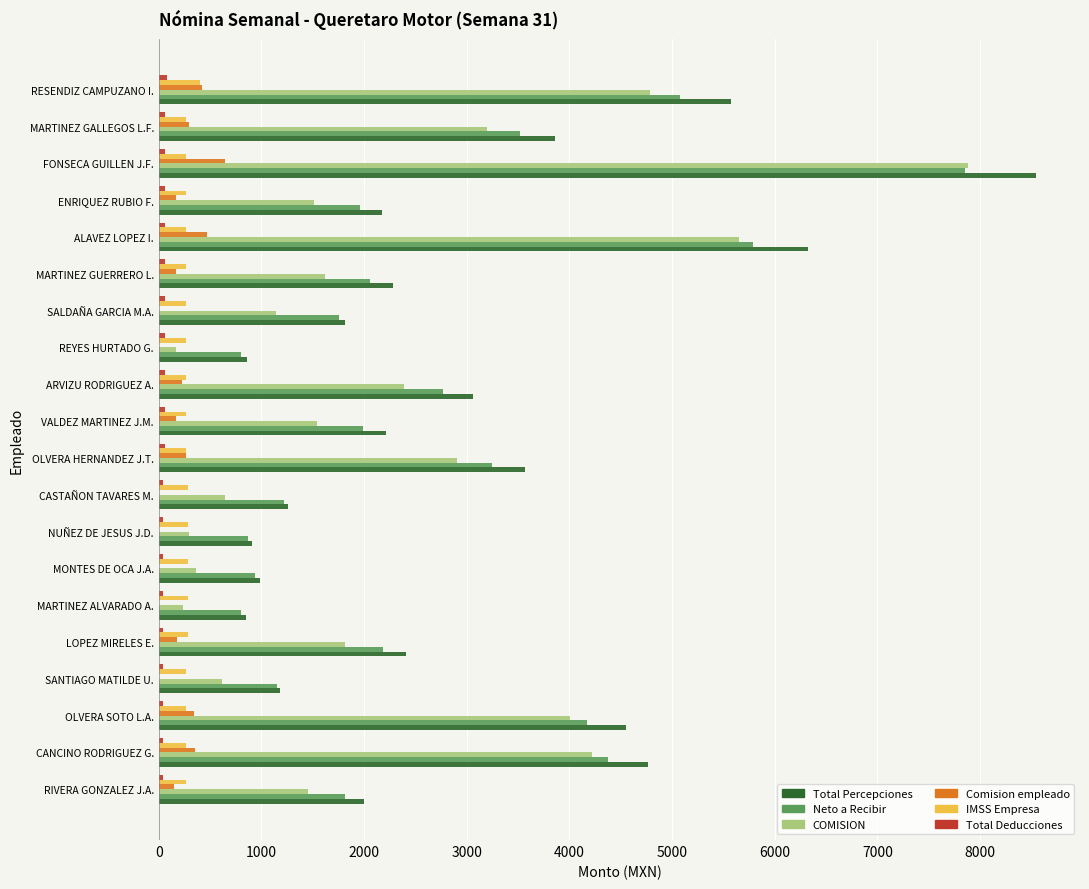

Is the value of Comision empleado at MONTES DE OCA J.A. greater than the value of Total Percepciones at CANCINO RODRIGUEZ G.?

No